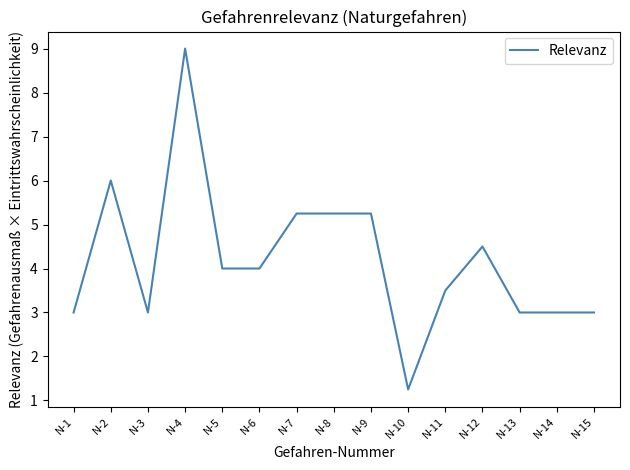

What is the greatest value displayed?

9.0